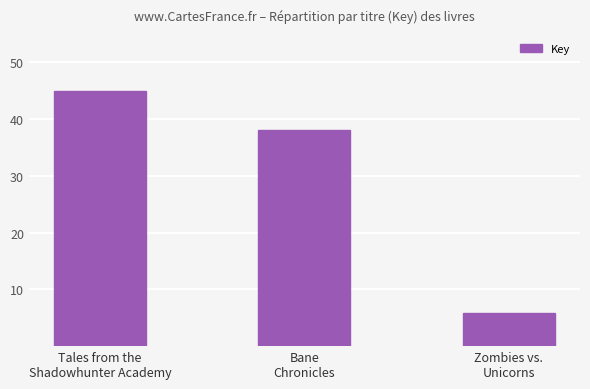

Which has a higher value, Zombies vs.
Unicorns or Bane
Chronicles?

Bane
Chronicles